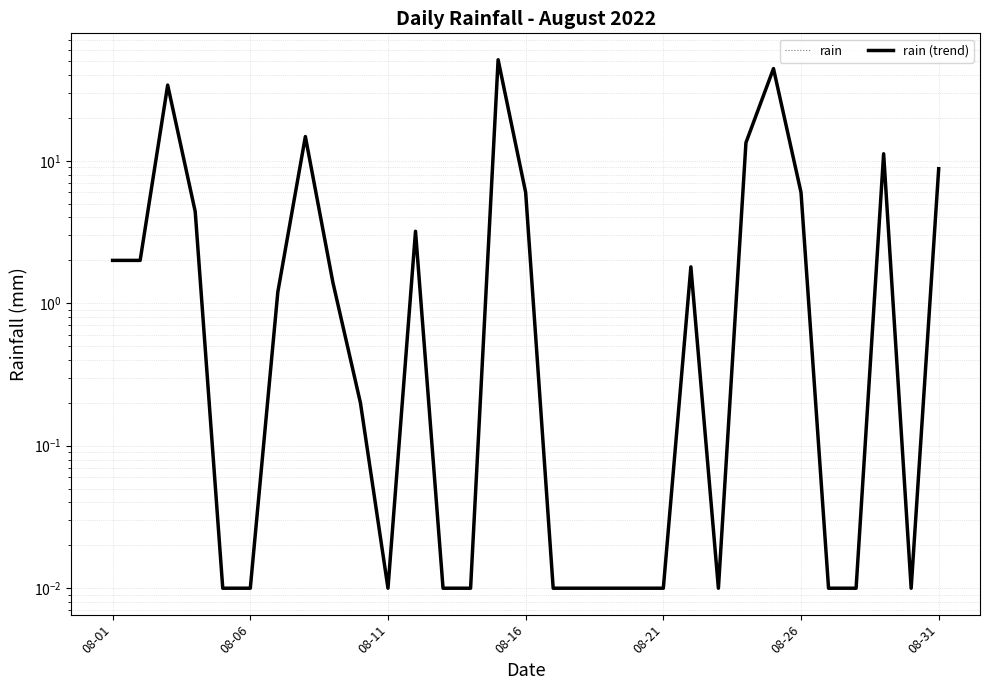

In rain, how many points are higher than both neighbors (excluding endpoints)?

7